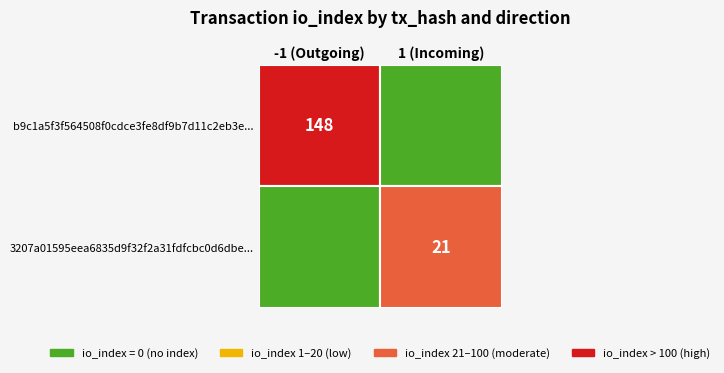

How many values in the b9c1a5f3f564508f0cdce3fe8df9b7d11c2eb3e series are below 148?

1